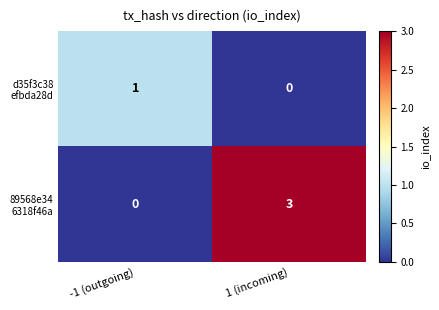

What is the difference between the highest and lowest values at 1 (incoming)?

3